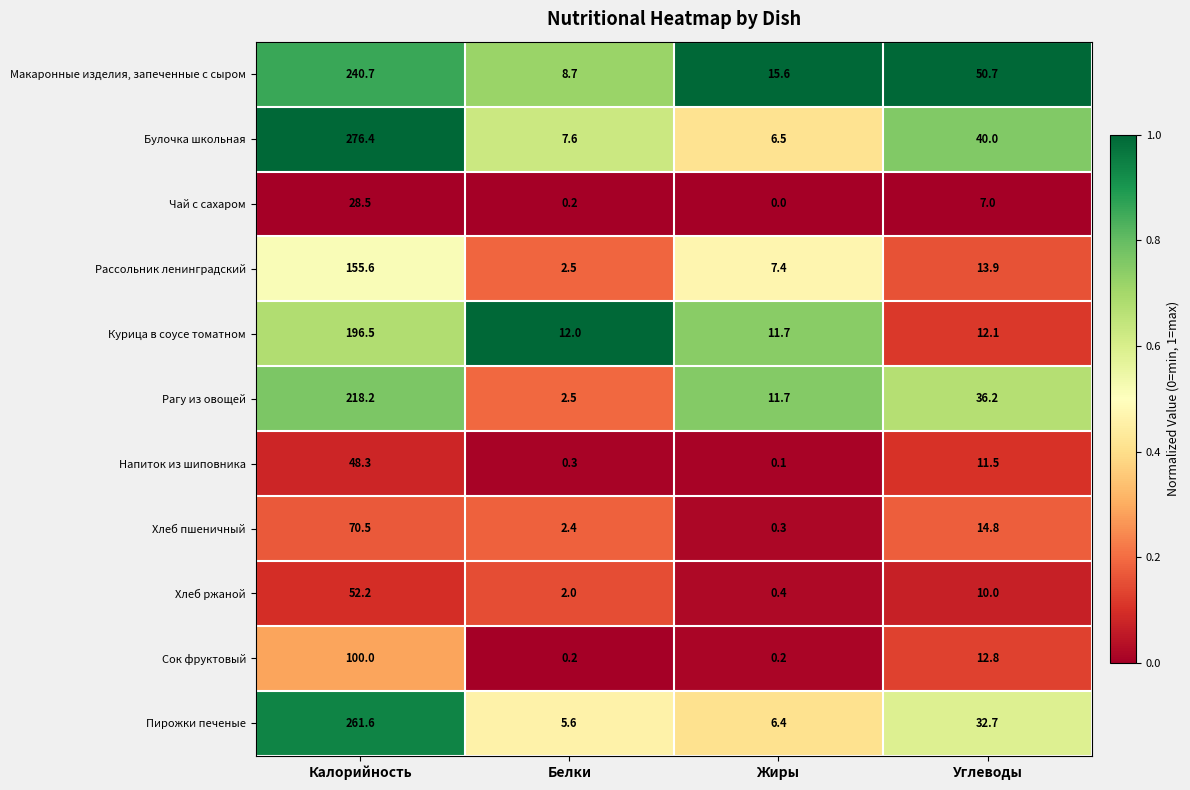

Count the number of data series in this chart.

11